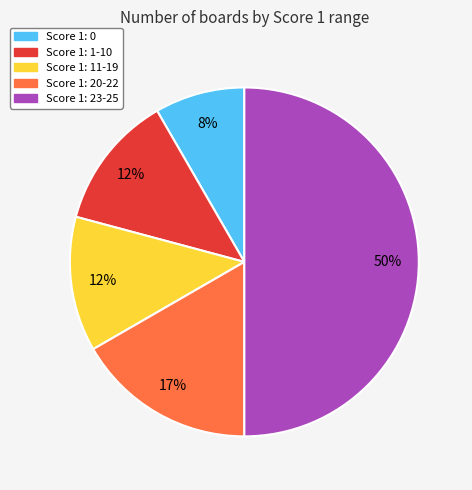

Which category has the smallest portion of the pie?

Score 1: 0